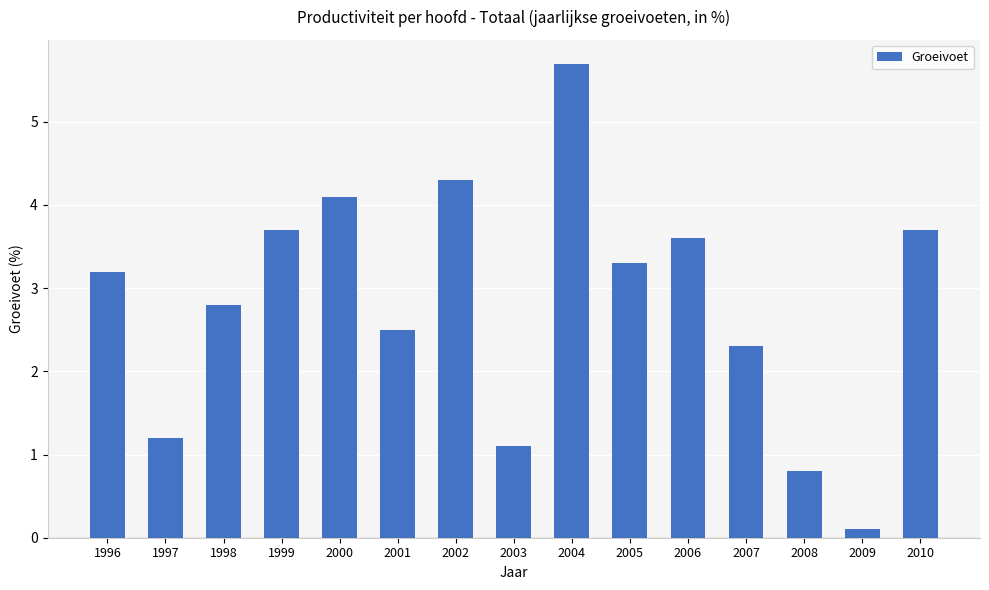

Reading right to left, transcribe all the data shown in this chart.

3.7	0.1	0.8	2.3	3.6	3.3	5.7	1.1	4.3	2.5	4.1	3.7	2.8	1.2	3.2